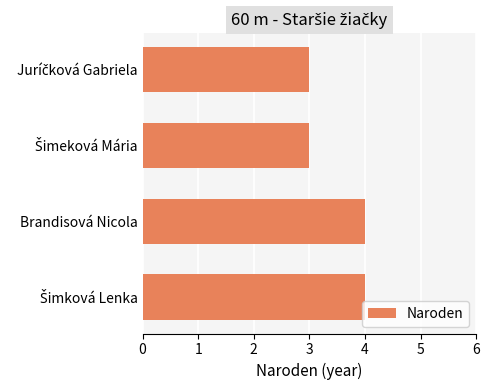

What is the greatest value displayed?

4